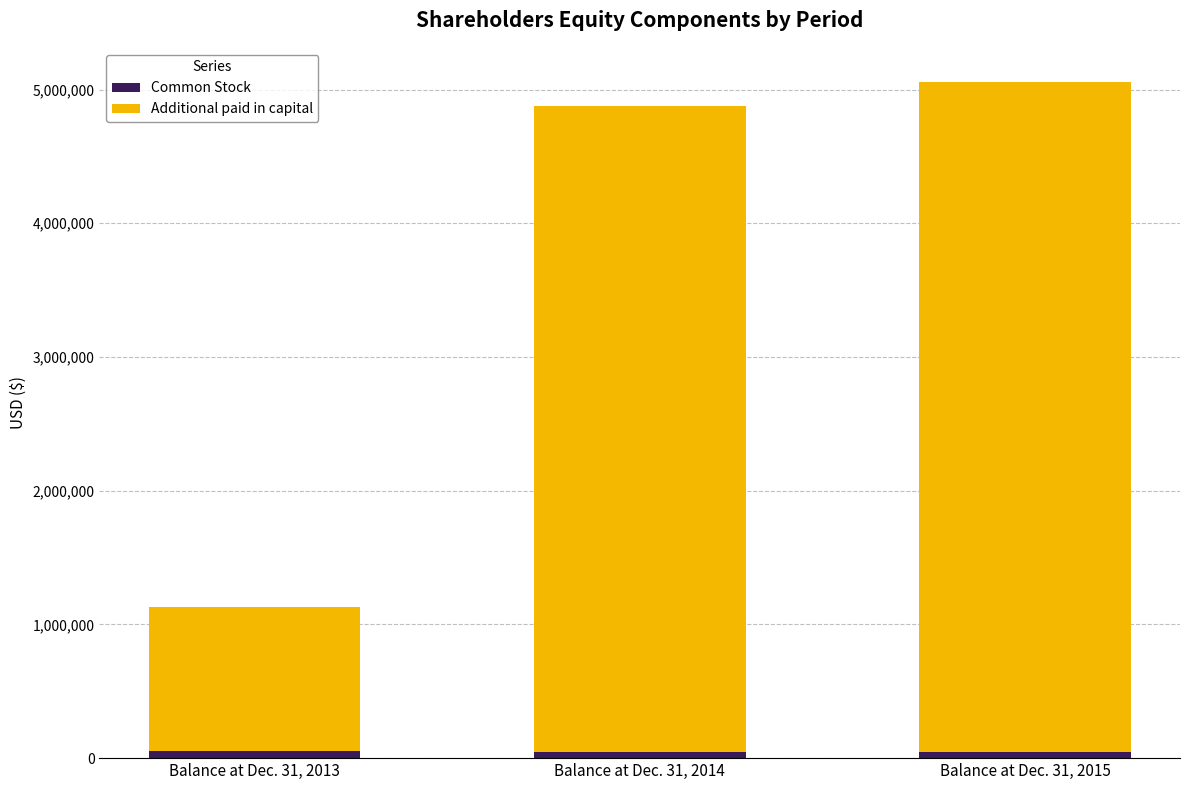

What is the difference between the maximum and minimum values in the Additional paid in capital series?

3935547